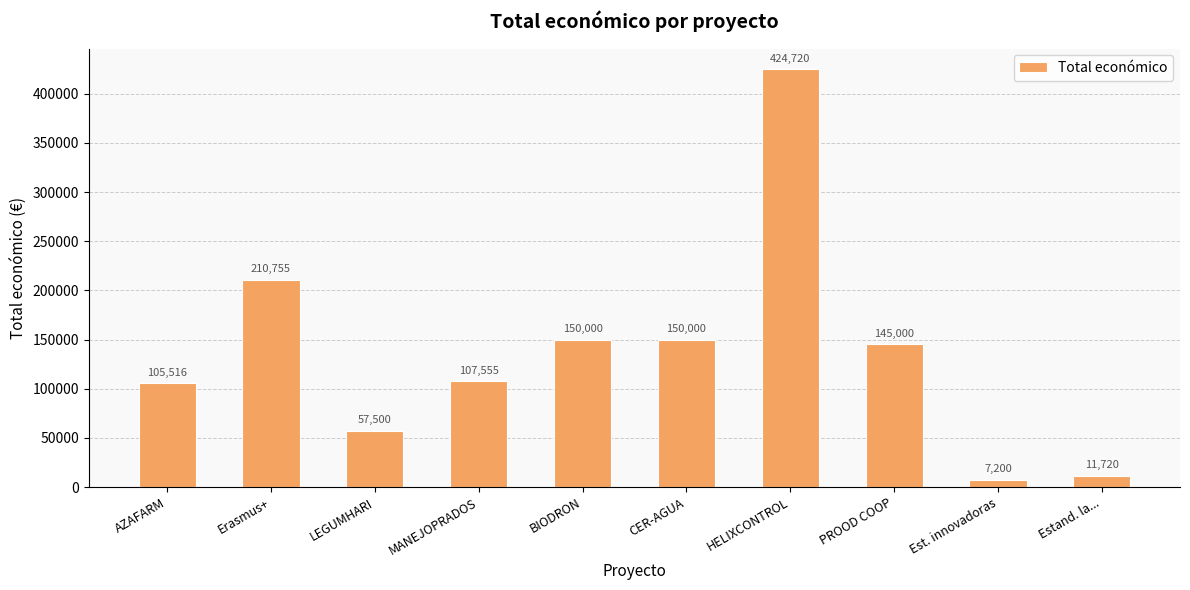

What position from the left is BIODRON?

5